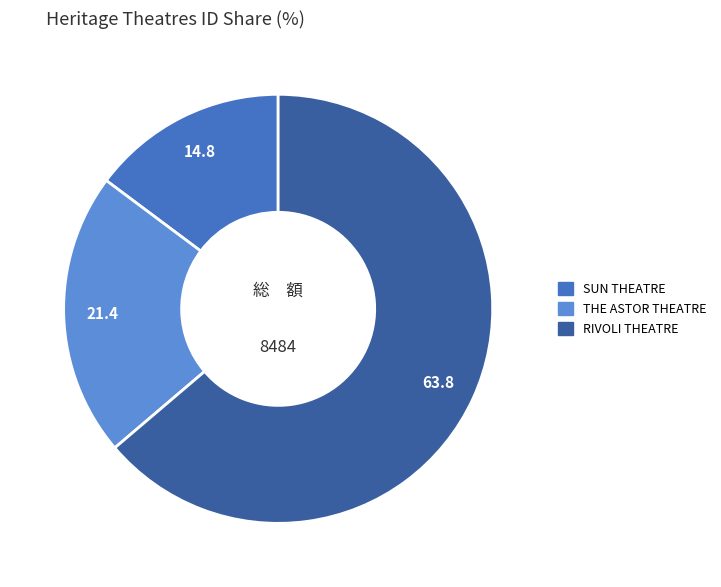

The SUN THEATRE slice represents 22% of the pie. True or false?

False